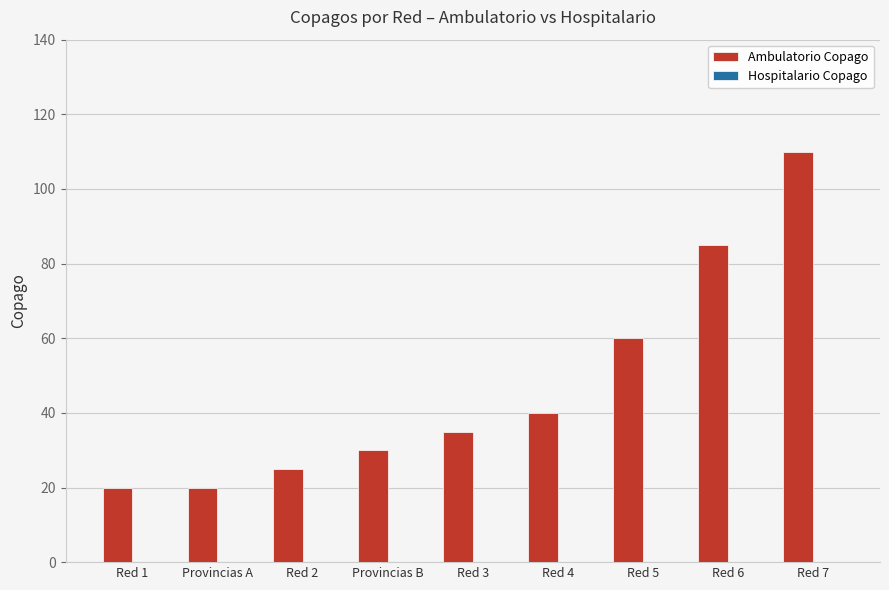

What is the sum of all values?

425